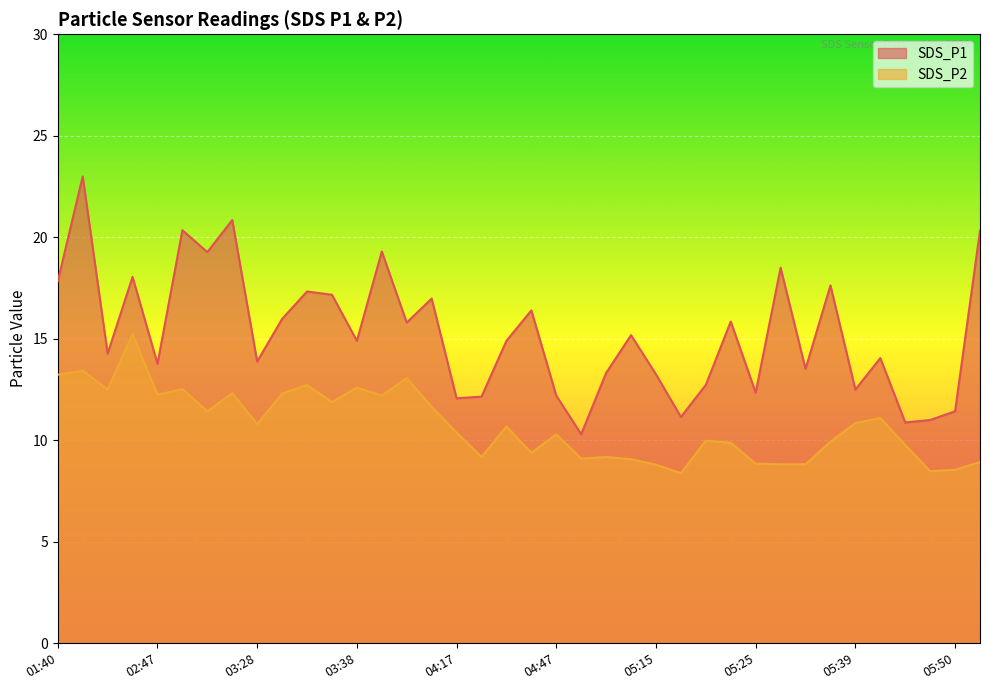

Which has a higher value, 05:25 or 03:36?

03:36